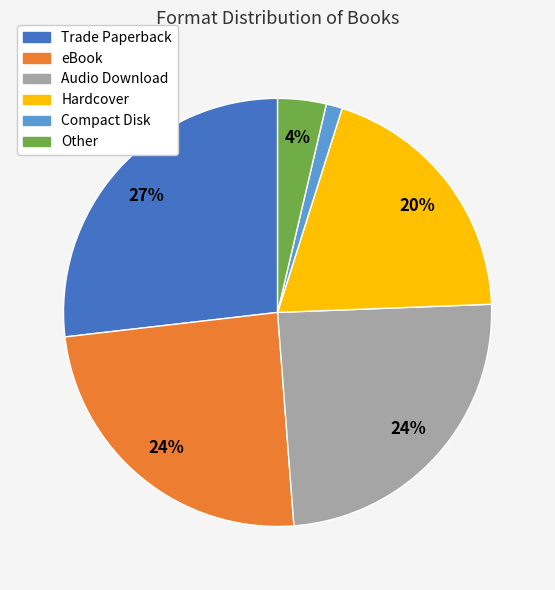

Does Trade Paperback represent more than half of the total?

No